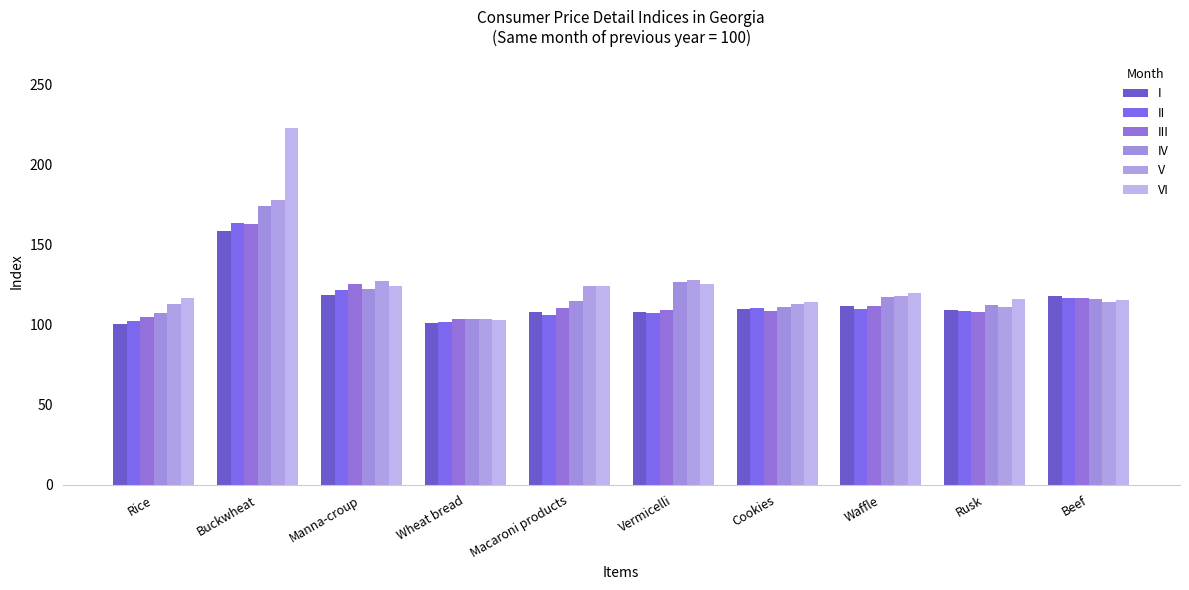

What is the difference between the maximum and minimum values in the III series?

59.7